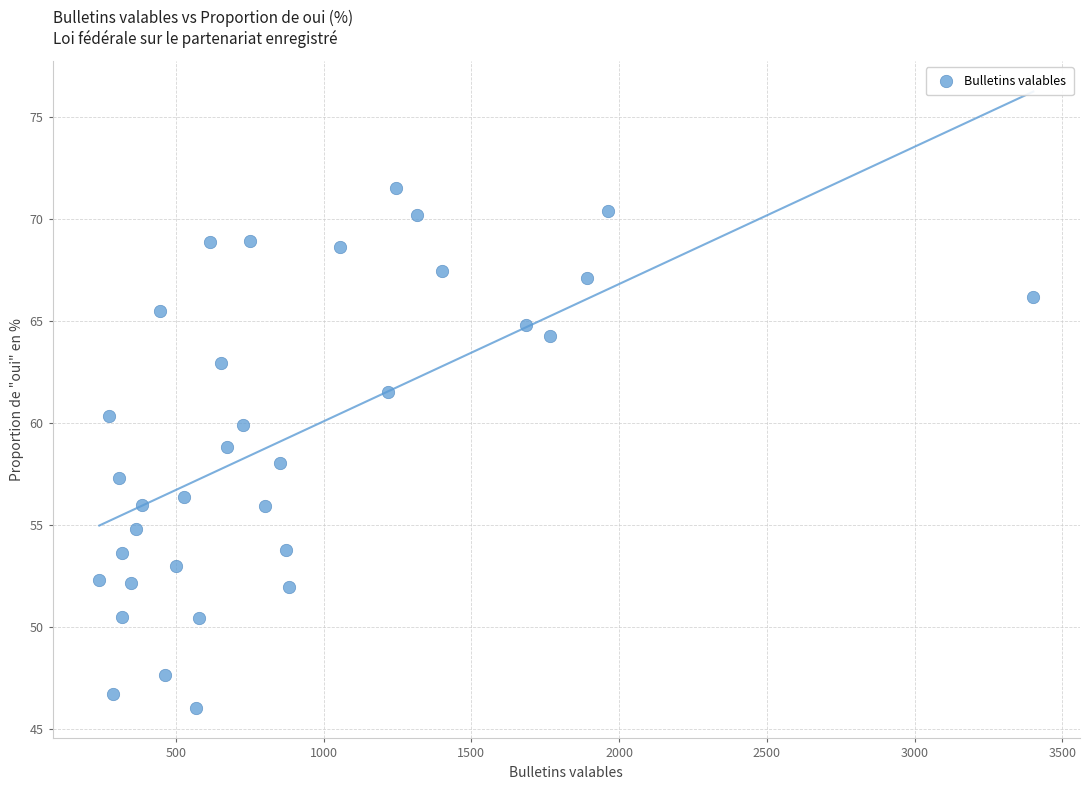

What is the range of X values (max minus min)?

3161.0